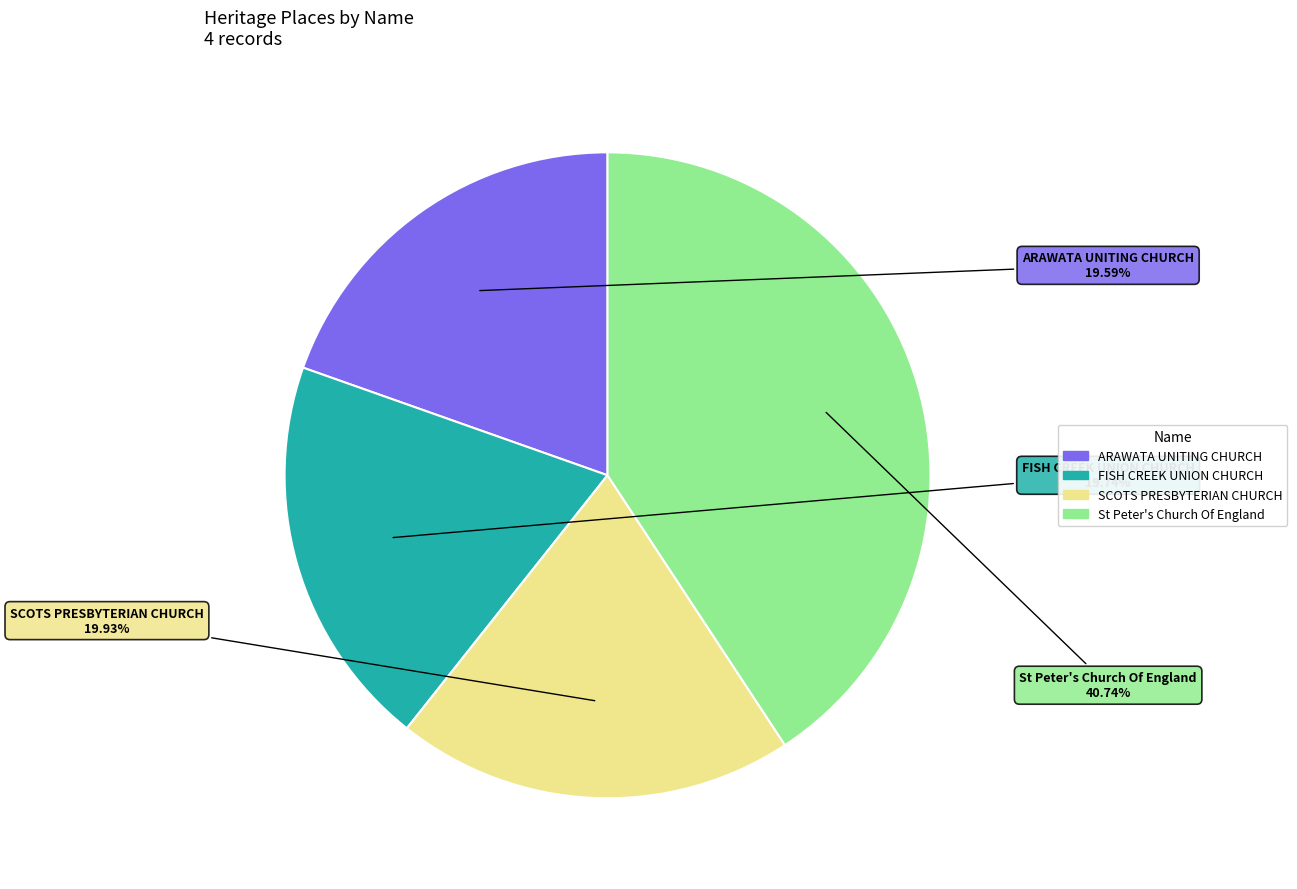

Approximately how many times larger is the value at St Peter's Church Of England compared to SCOTS PRESBYTERIAN CHURCH?

2.0